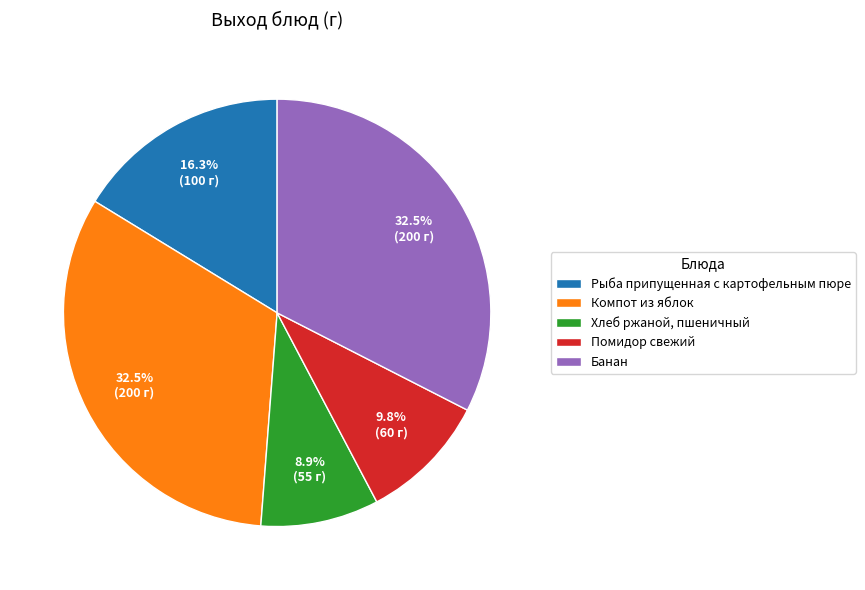

Does Рыба припущенная с картофельным пюре account for over 50% of the chart?

No